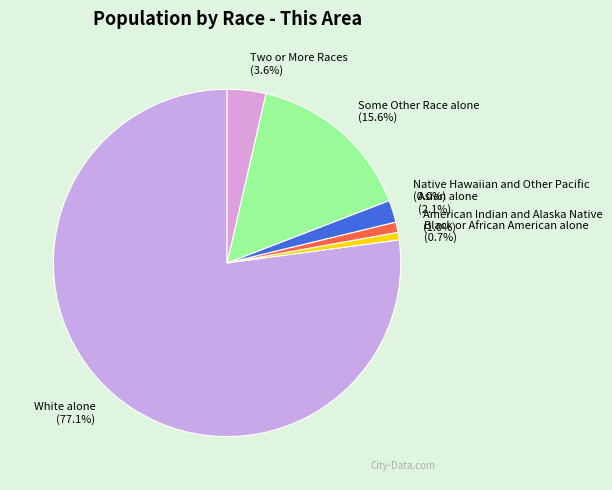

To the nearest percent, what portion does Two or More Races represent?

4%